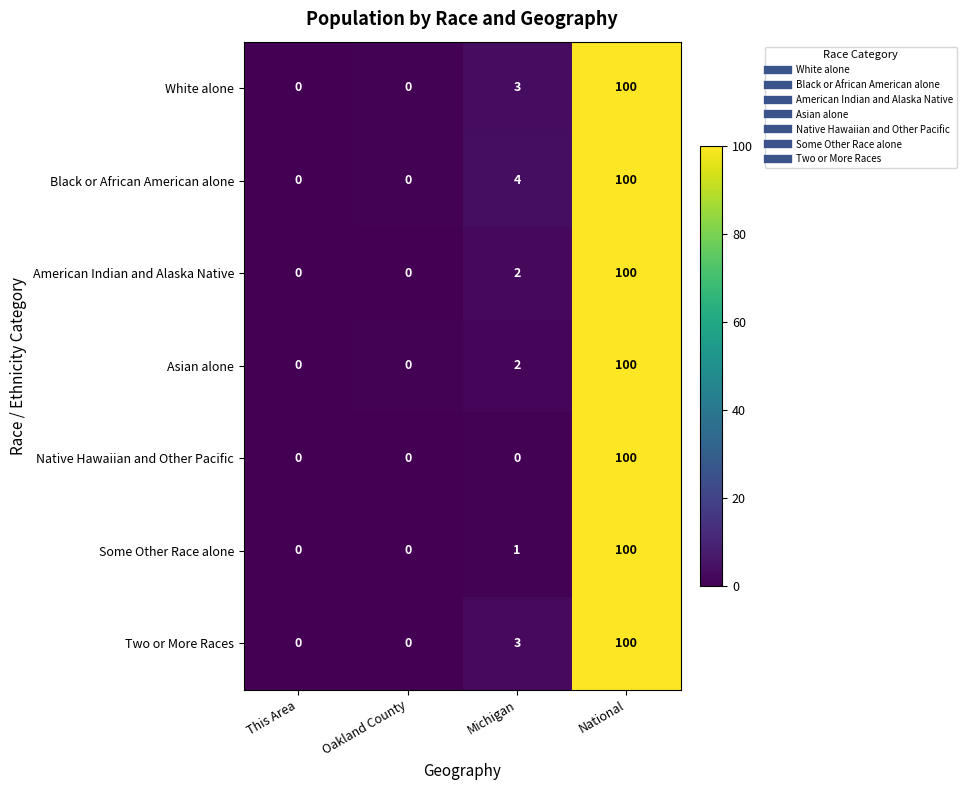

Which label corresponds to the largest value in the chart?

National